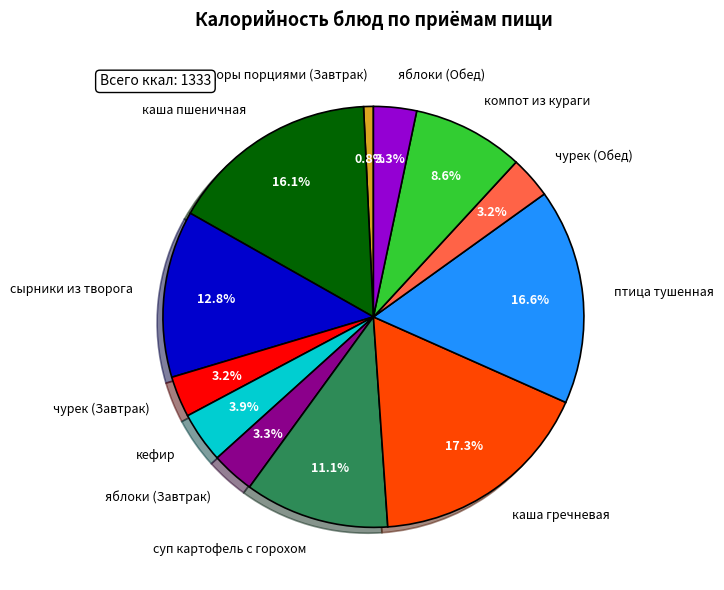

To the nearest percent, what percentage of the pie is каша гречневая?

17%